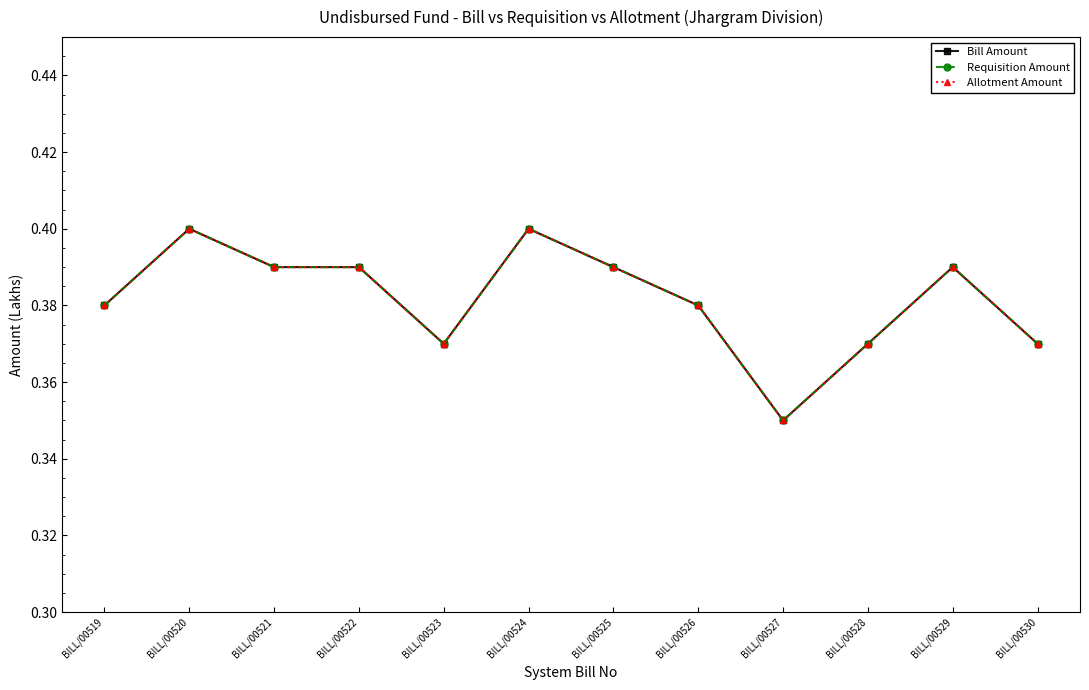

Is this an area chart (filled region under the line)?

No